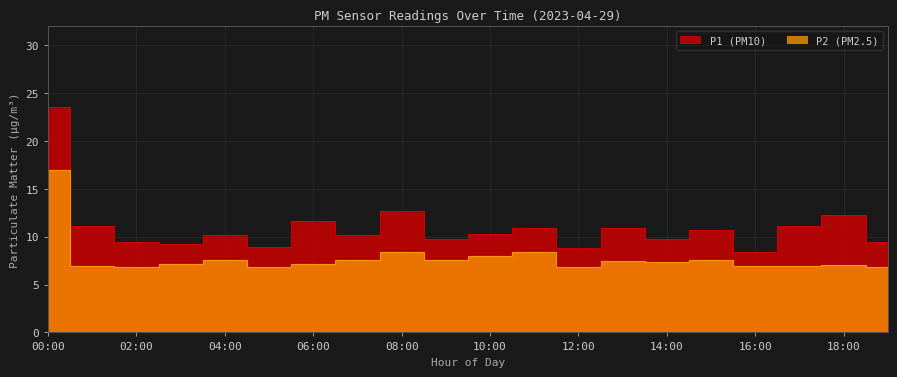

At which category does P2 reach its first local valley?

02:00